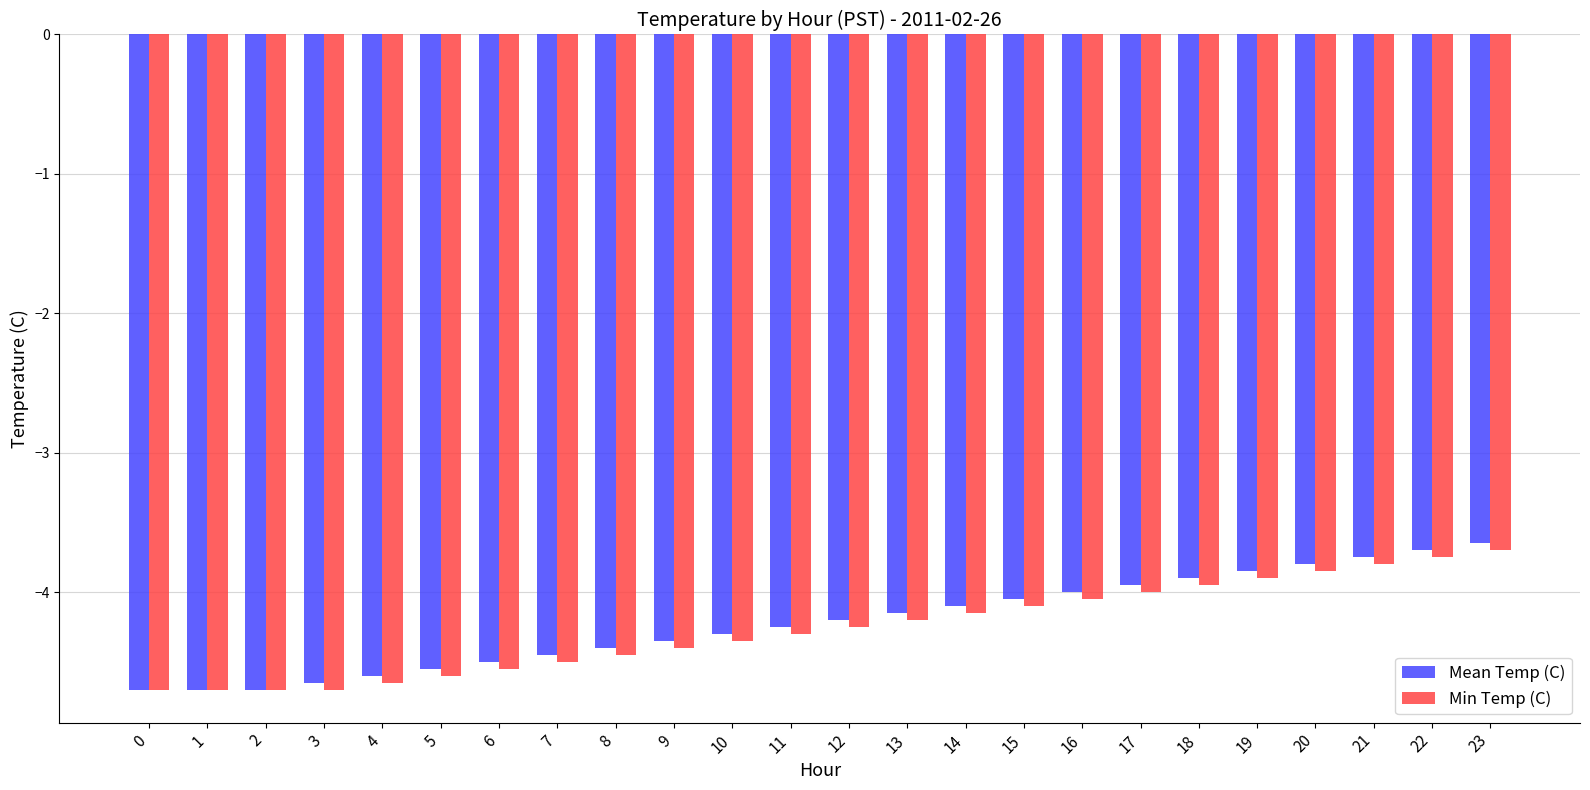

At which label does Min Temp (C) reach its peak?

23